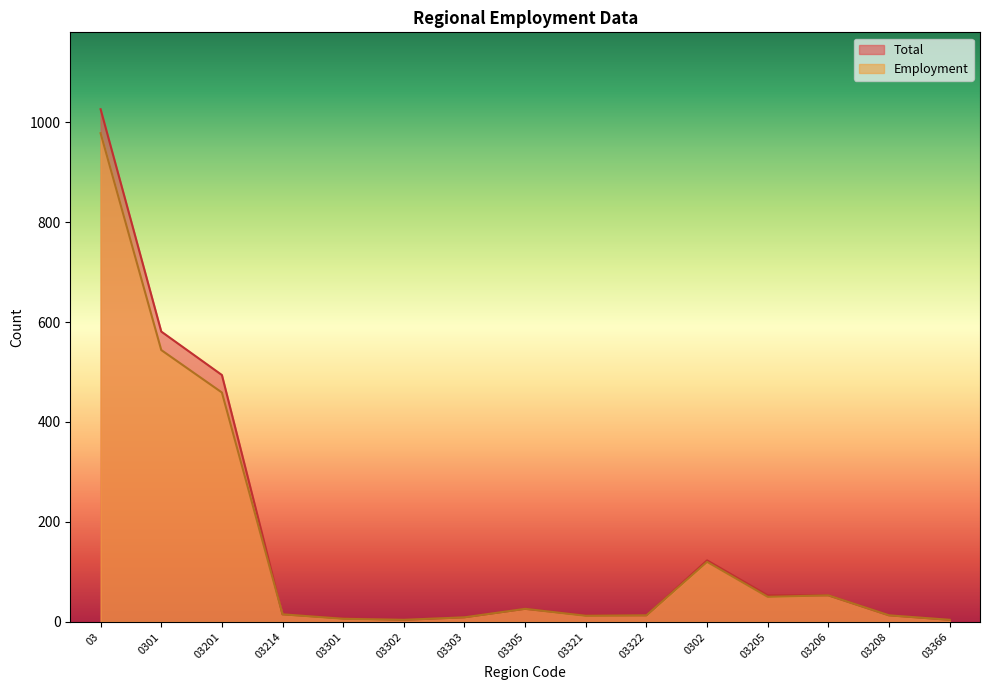

What are all the series names shown in the legend?

Total, Employment